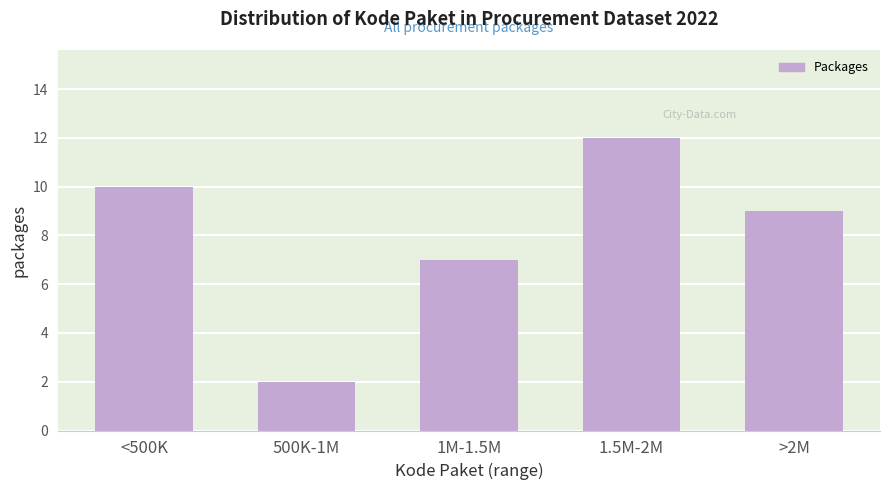

Reading left to right, transcribe all the data shown in this chart.

10	2	7	12	9